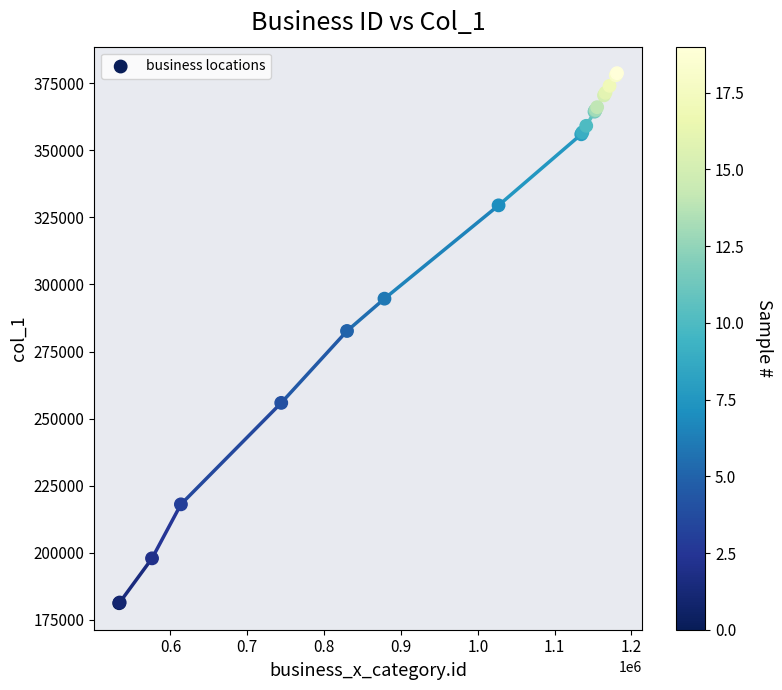

What Y value in the scatter plot is closest to 279963?

282655